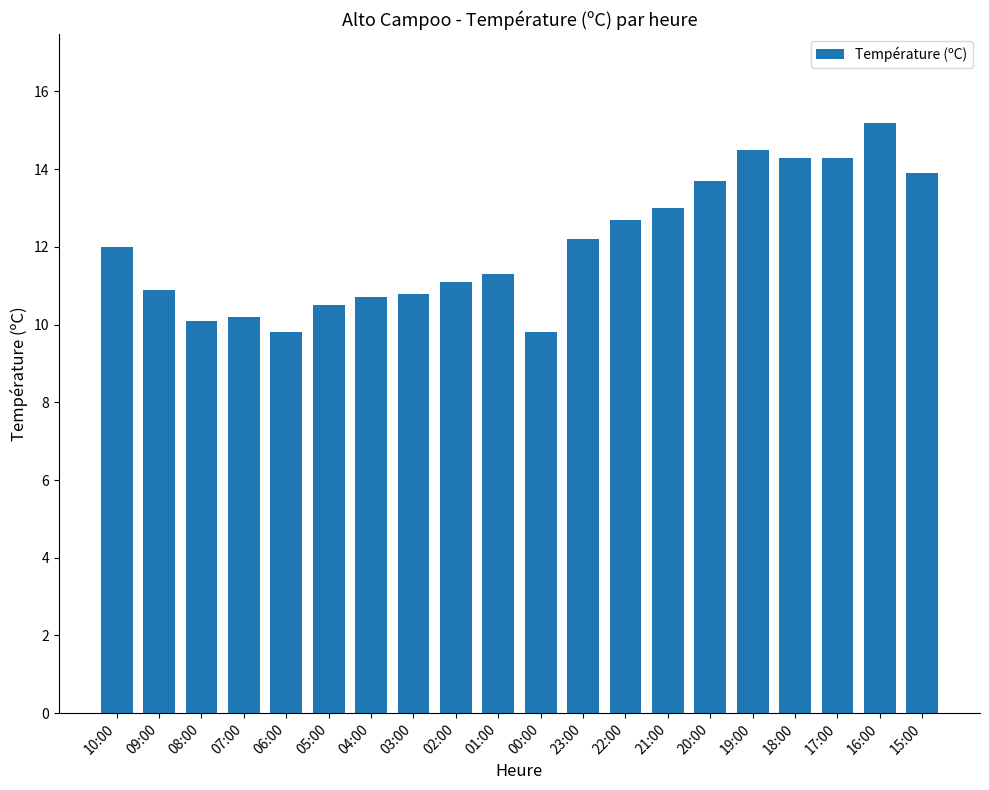

How many data points are less than 12?

10